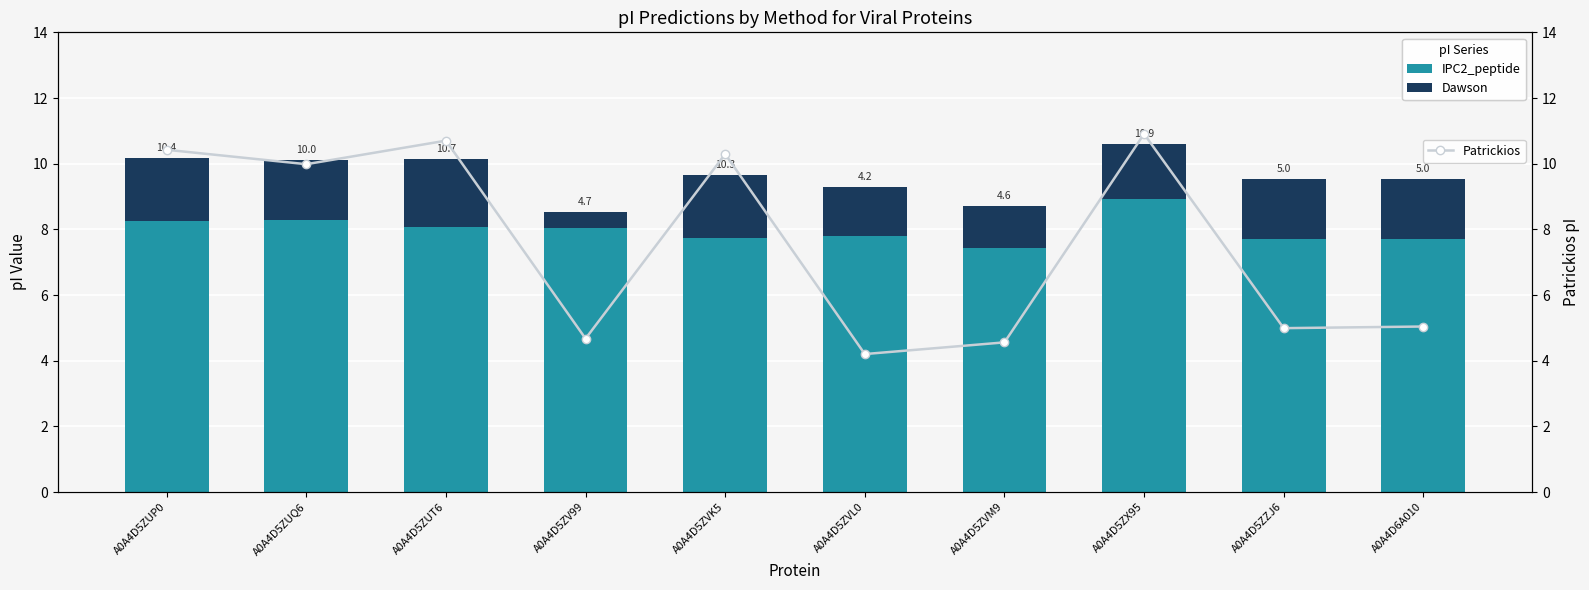

What value does the Dawson series have at A0A4D5ZUQ6?

1.8